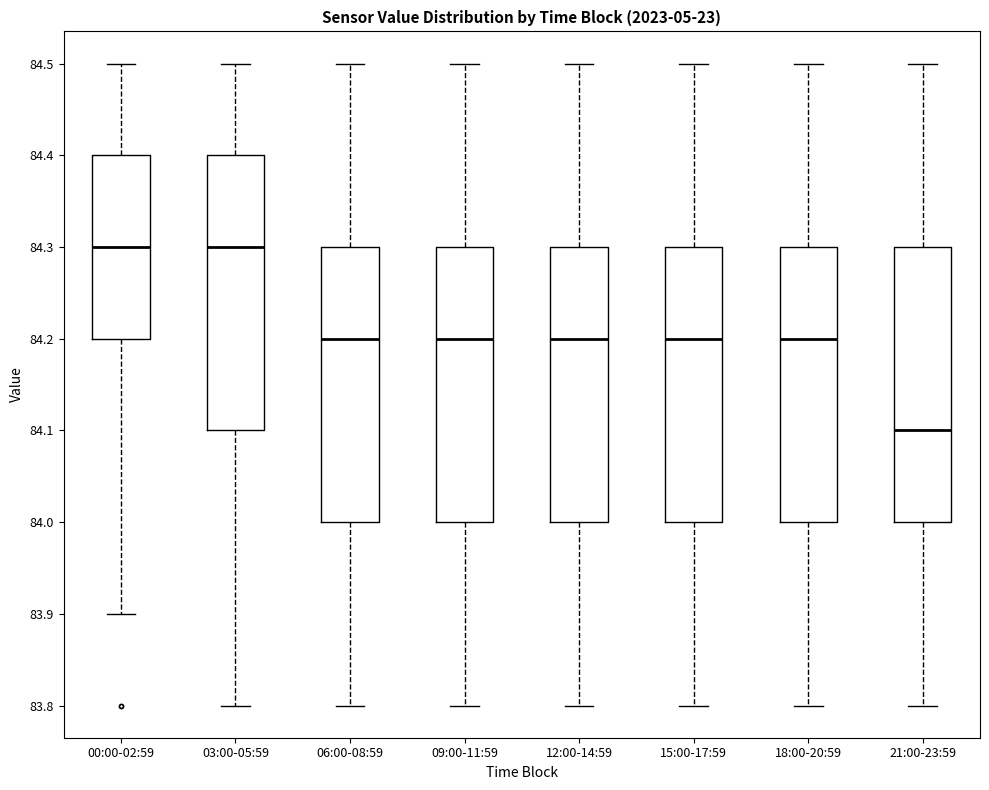

Reading left to right, transcribe this box plot: for each box, give where its median line is, the range the box spans, and where its two whiskers end, as read against the y-axis. The values are not printed on the chart, so give them approximately, as read against the axis.

00:00-02:59: median 84.3, box 84.2 to 84.4, whiskers 83.9 to 84.5
03:00-05:59: median 84.3, box 84.1 to 84.4, whiskers 83.8 to 84.5
06:00-08:59: median 84.2, box 84.0 to 84.3, whiskers 83.8 to 84.5
09:00-11:59: median 84.2, box 84.0 to 84.3, whiskers 83.8 to 84.5
12:00-14:59: median 84.2, box 84.0 to 84.3, whiskers 83.8 to 84.5
15:00-17:59: median 84.2, box 84.0 to 84.3, whiskers 83.8 to 84.5
18:00-20:59: median 84.2, box 84.0 to 84.3, whiskers 83.8 to 84.5
21:00-23:59: median 84.1, box 84.0 to 84.3, whiskers 83.8 to 84.5